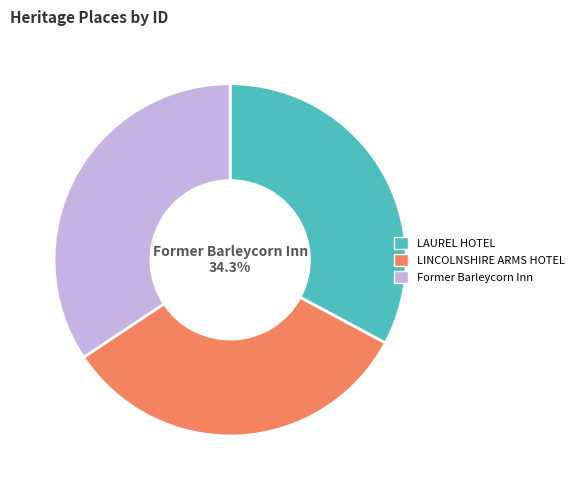

Is the sum of LAUREL HOTEL and Former Barleycorn Inn greater than half?

Yes